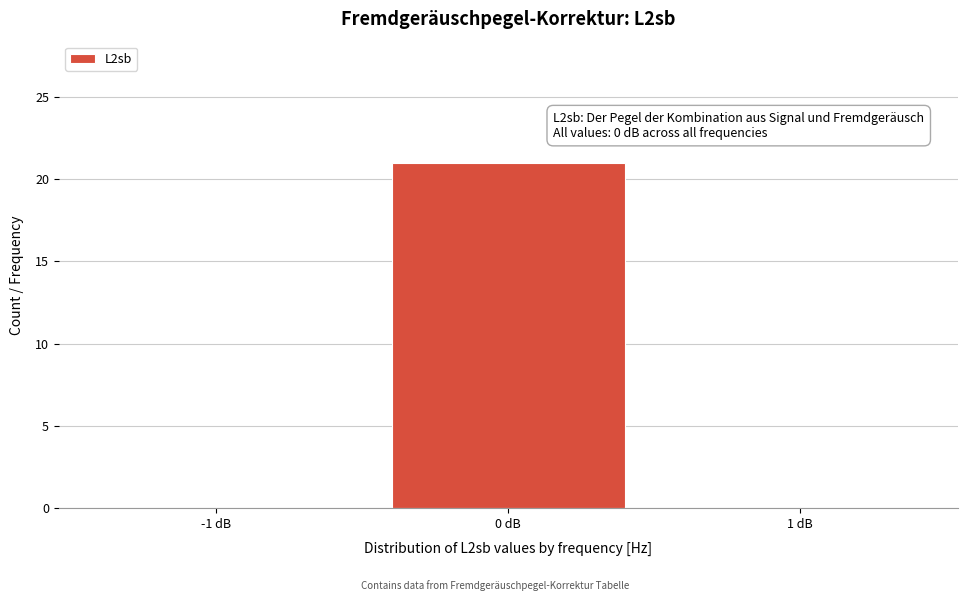

Over which range of the x-axis is the bar tallest?

-0.5 to 0.5